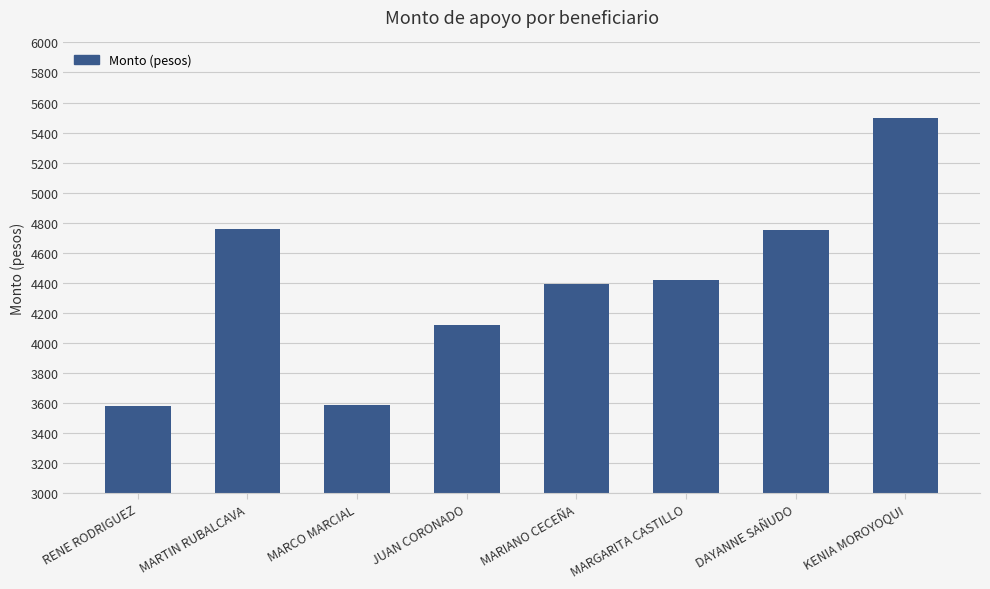

Does the chart contain stacked bars?

No